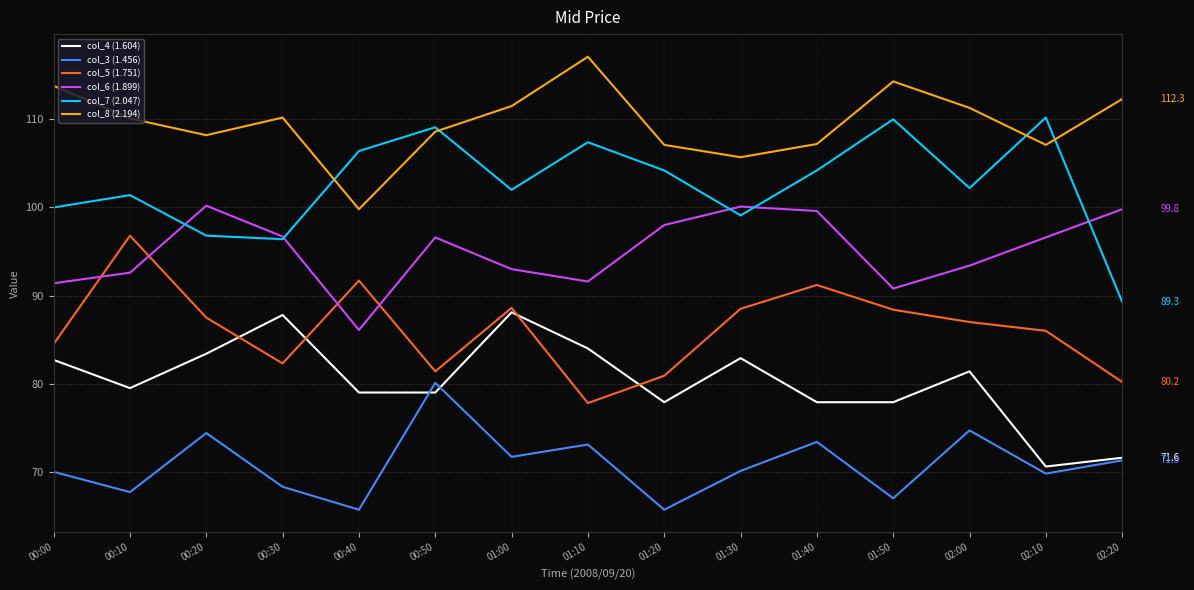

What is the total value across all series at 00:50?

554.8